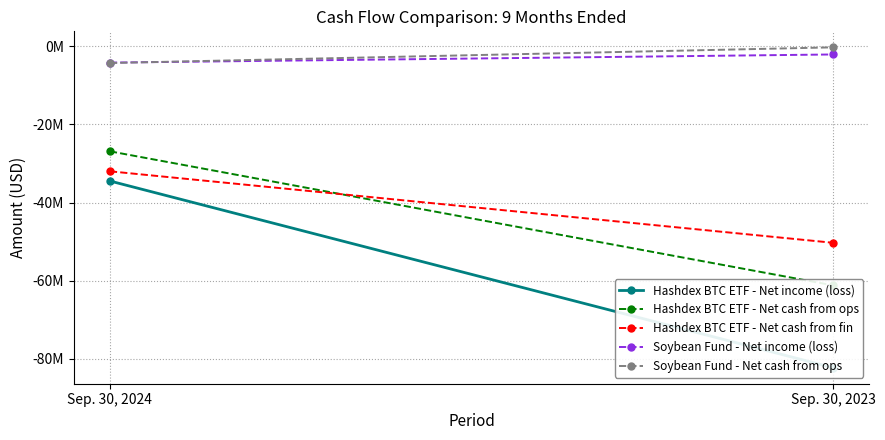

Is it true that Hashdex BTC ETF - Net cash from ops equals -61215045 at Sep. 30, 2023?

True